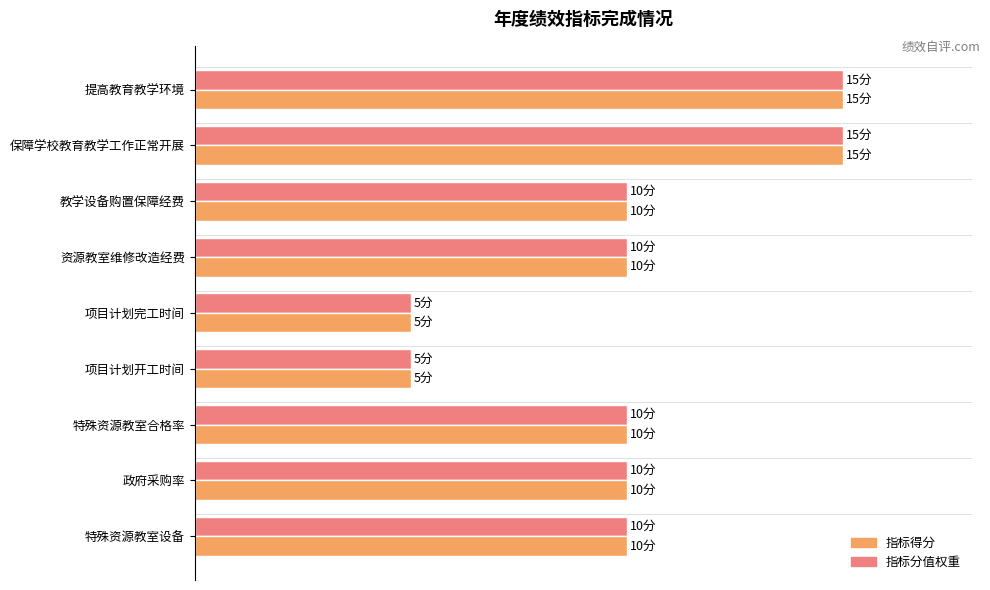

What are all the series names shown in the legend?

指标得分, 指标分值权重